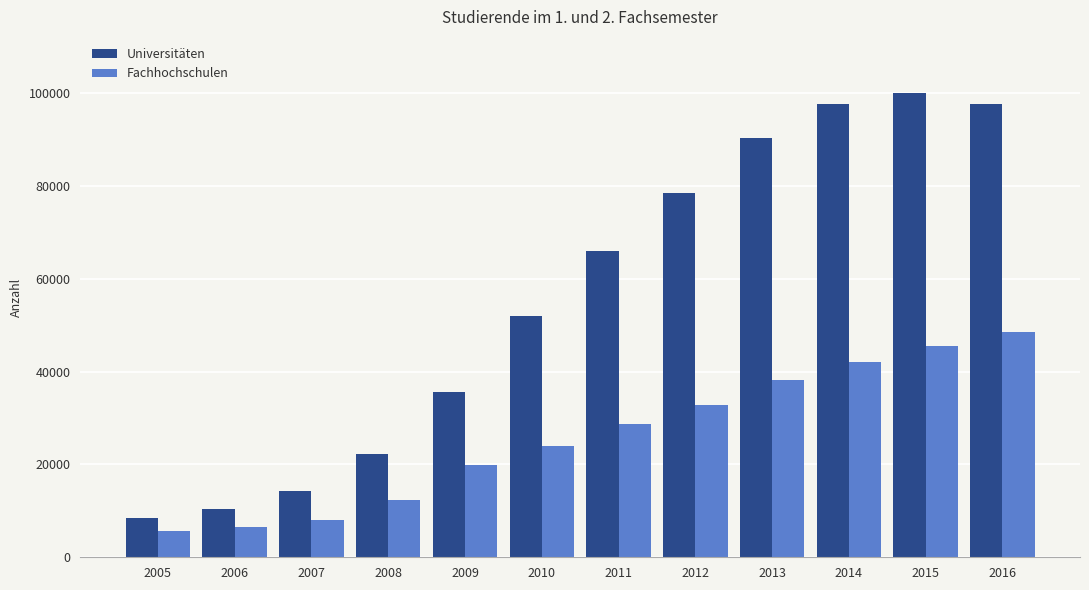

What is the sum of the Fachhochschulen values at 2005 and 2010?

29730